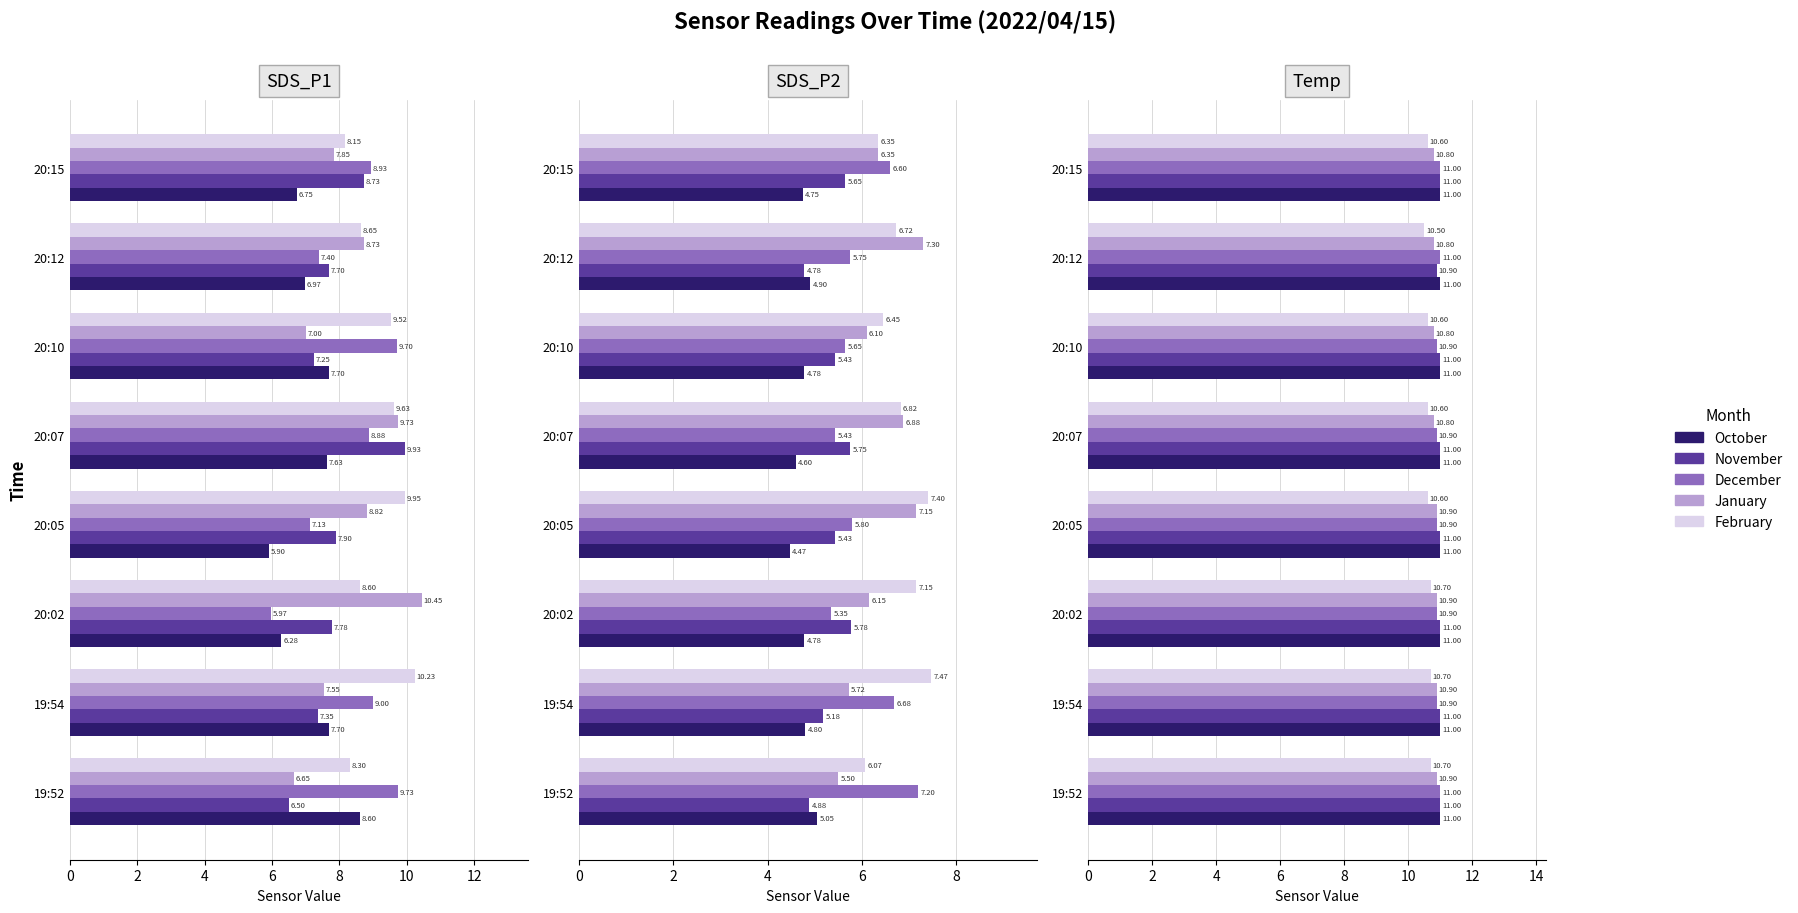

How many categories are shown in the chart?

8